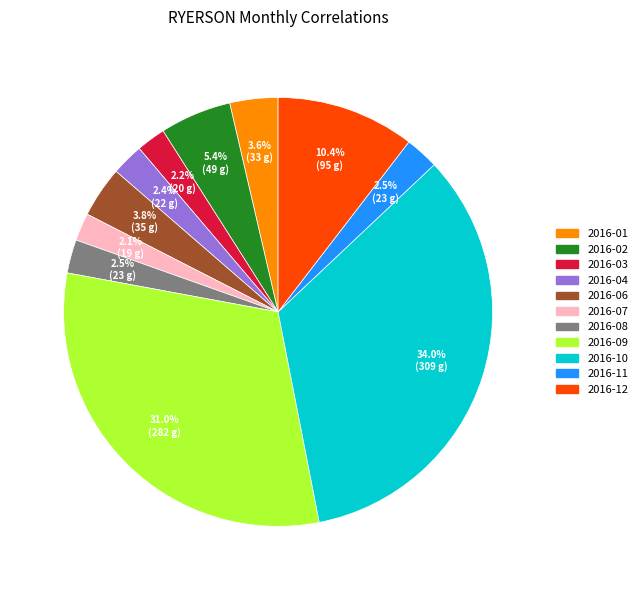

How many slices are in this pie chart?

11